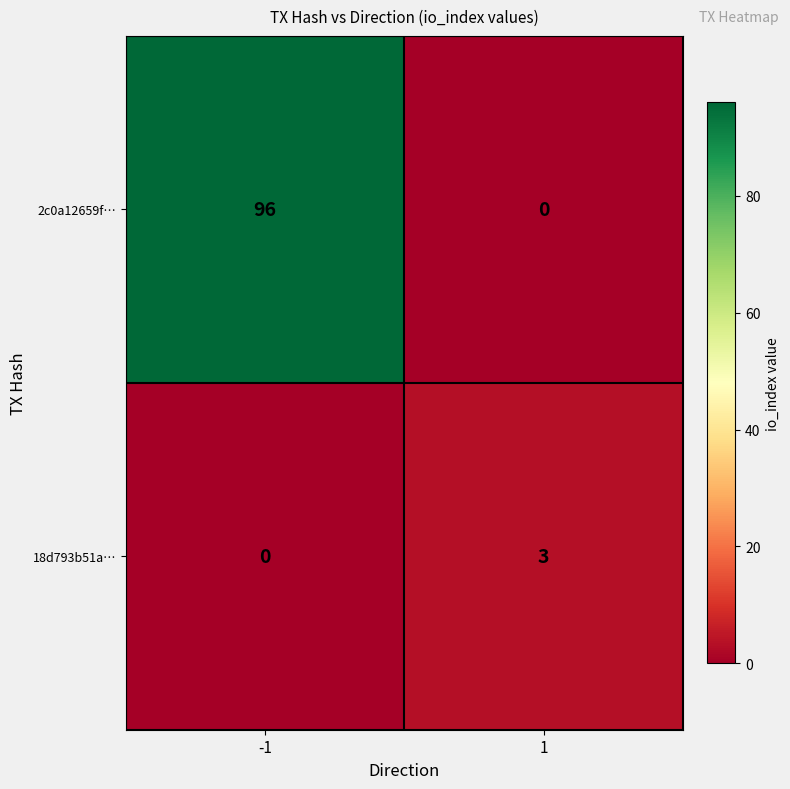

Is it true that 2c0a12659f… equals 0 at 1?

True